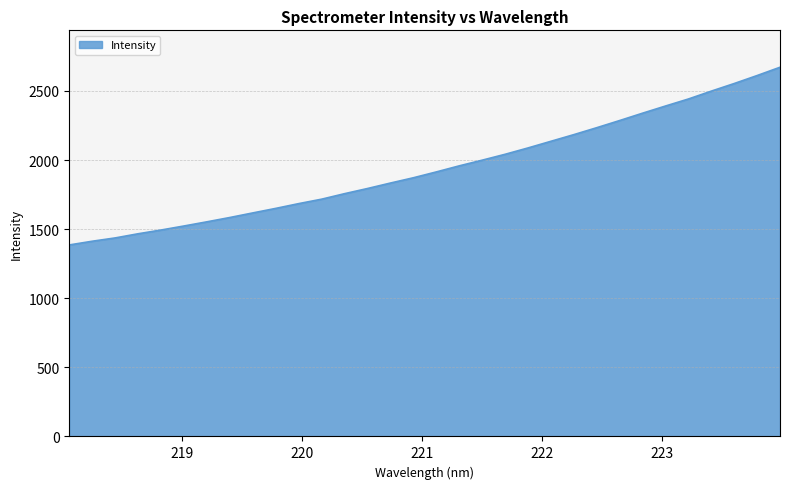

How many values exceed 1913?

16